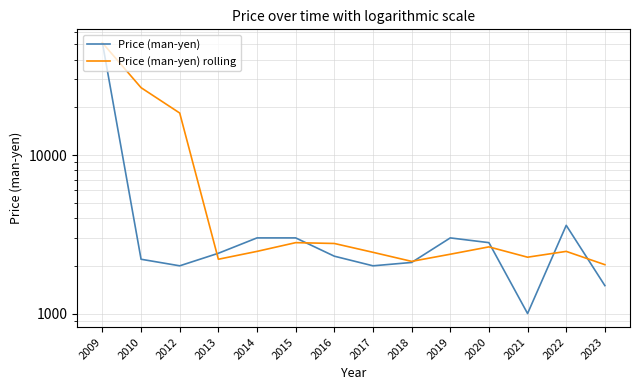

At 2010, list the series in order from smallest to largest.

Price (man-yen), Price (man-yen) rolling